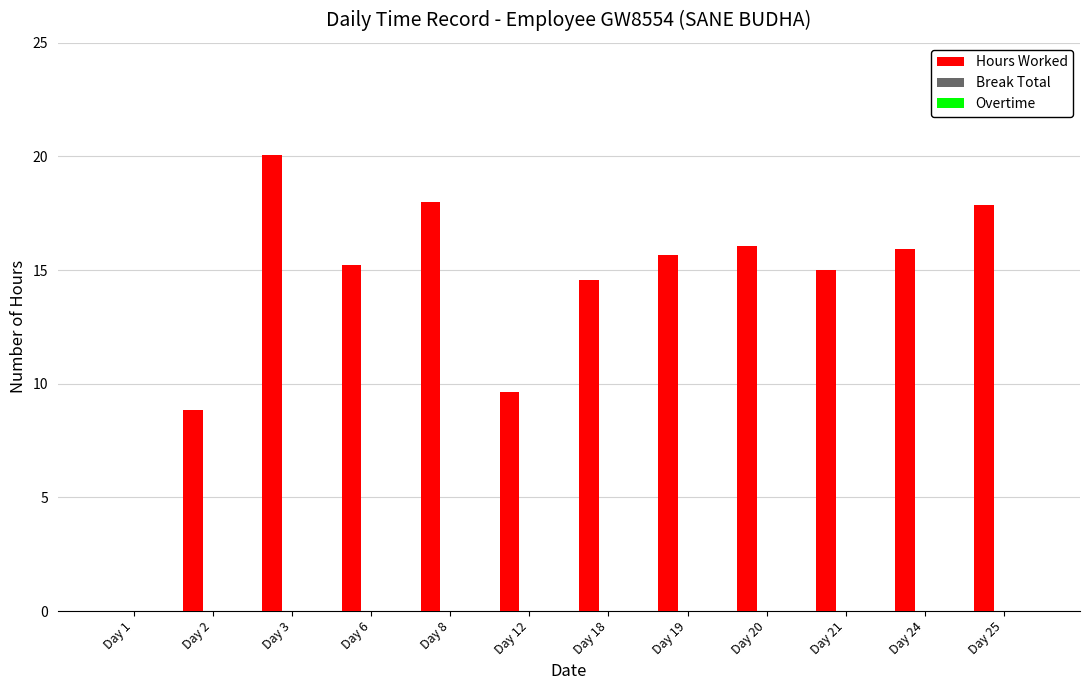

What is the change in value from Day 2 to Day 25?

+9.0